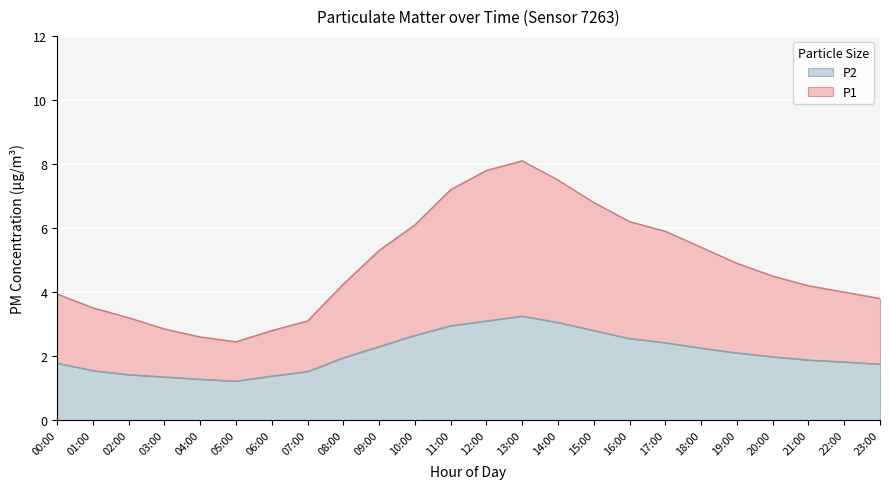

What is the difference between the P1 values at 01:00 and 08:00?

0.7